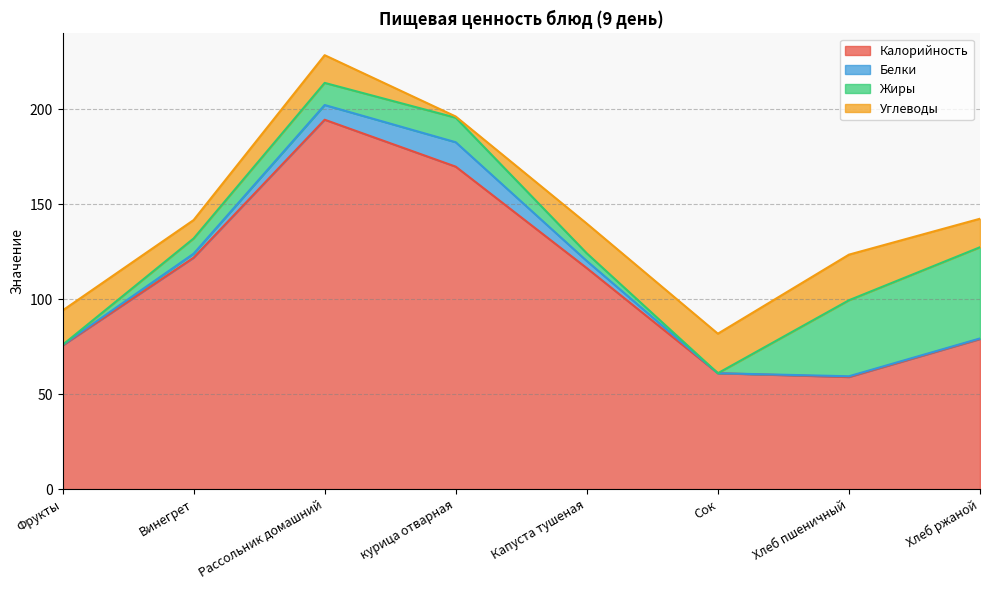

After their last crossing, which series has the higher values: Жиры or Белки?

Жиры